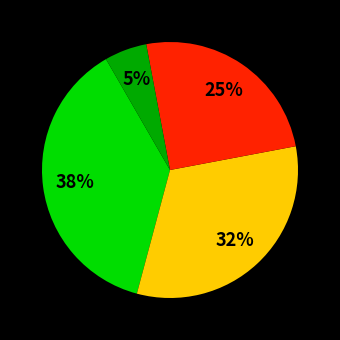

To the nearest percent, what is the average slice percentage?

25%